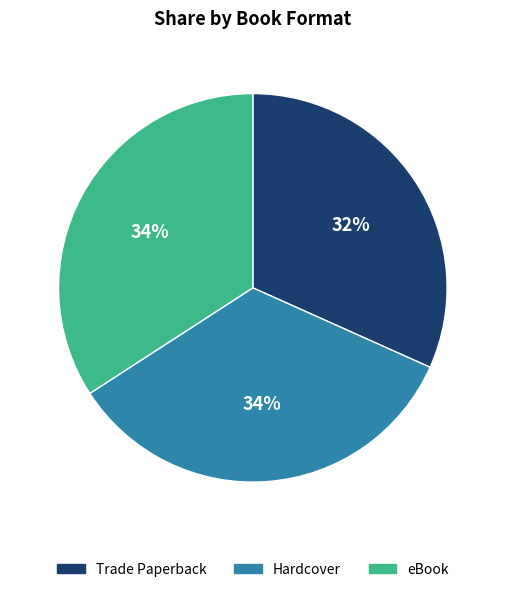

To the nearest percent, what is the difference between the largest and smallest slice percentages?

2%